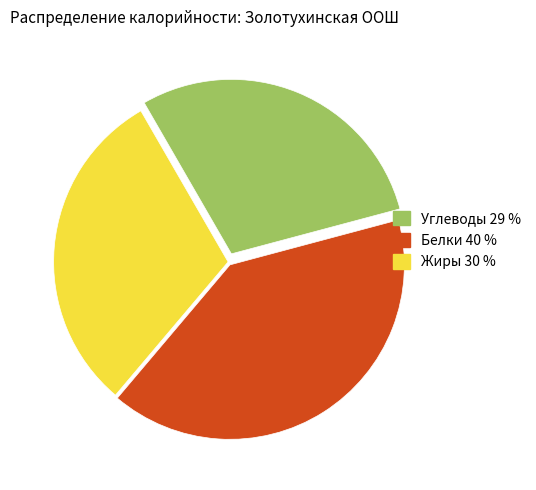

Does any single category account for the majority?

No